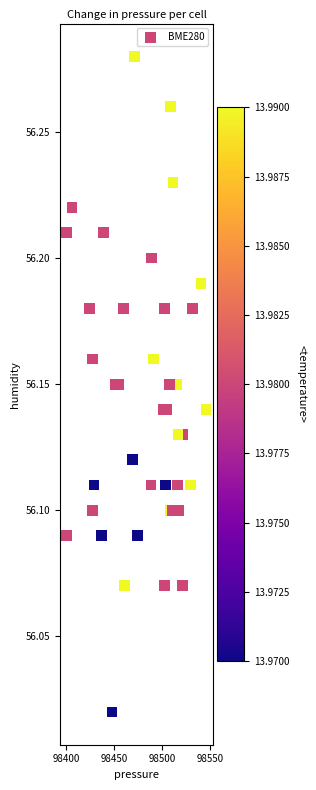

What is the range of X values (max minus min)?

145.1